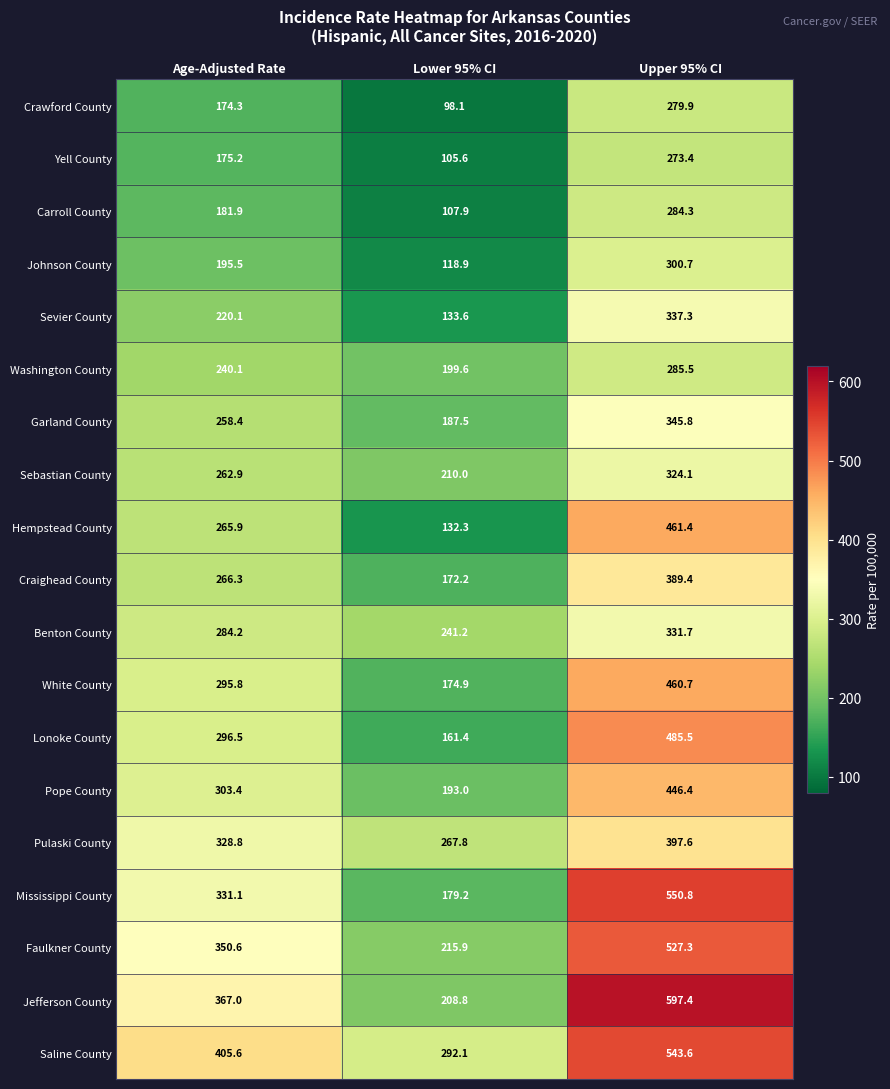

What is the approximate value of Pope County at Age-Adjusted Rate?

303.4